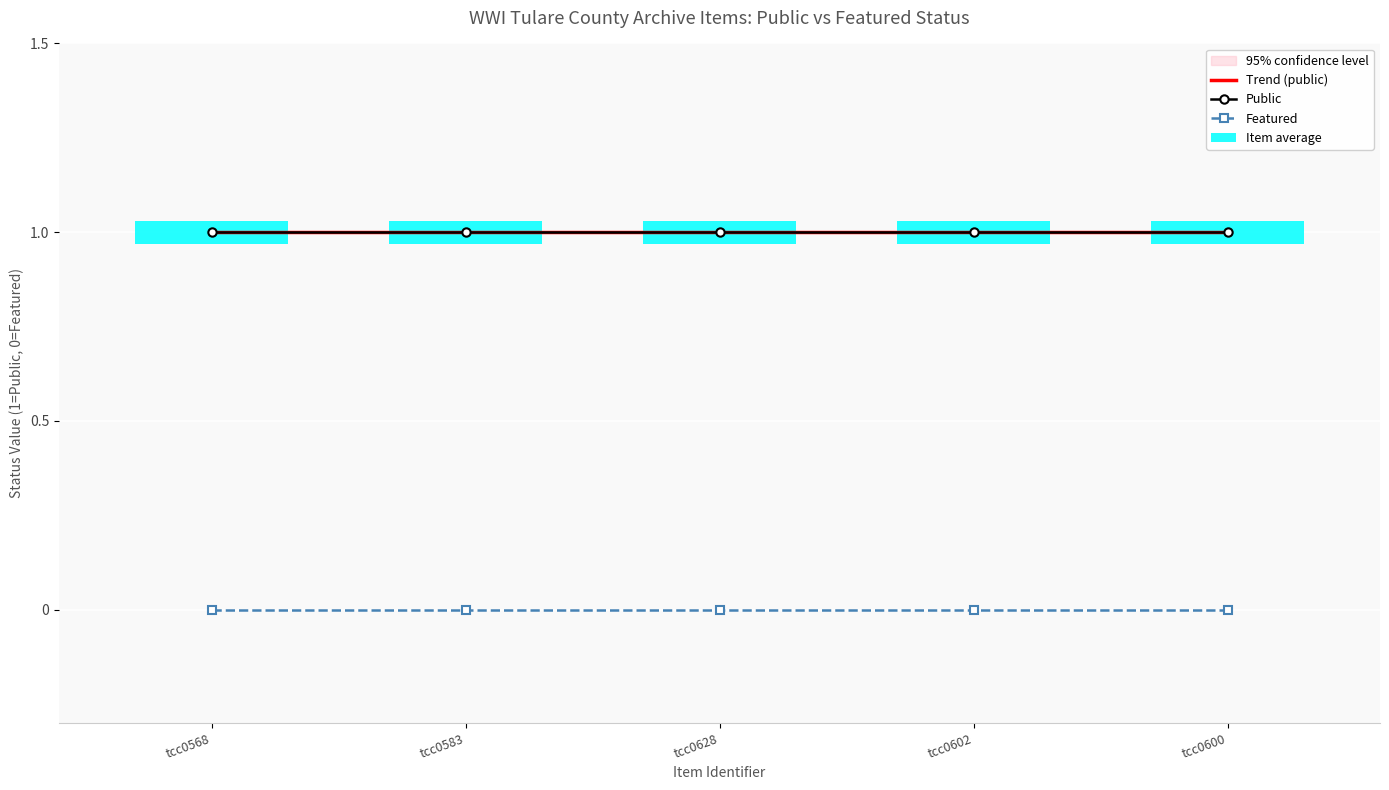

Reading left to right, list all the values displayed in this chart.

Trend (public): 1.0	1.0	1.0	1.0	1.0
Public: 1.0	1.0	1.0	1.0	1.0
Featured: 0.0	0.0	0.0	0.0	0.0